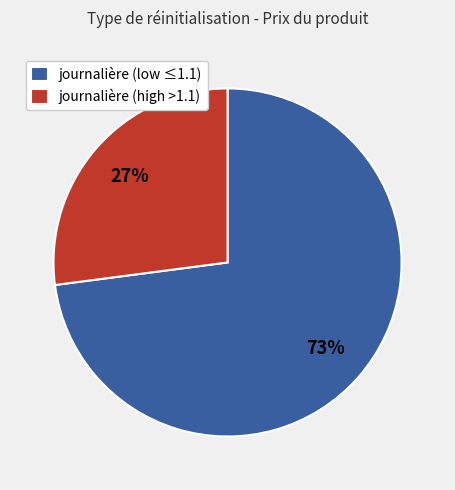

Count the number of slices in the pie.

2